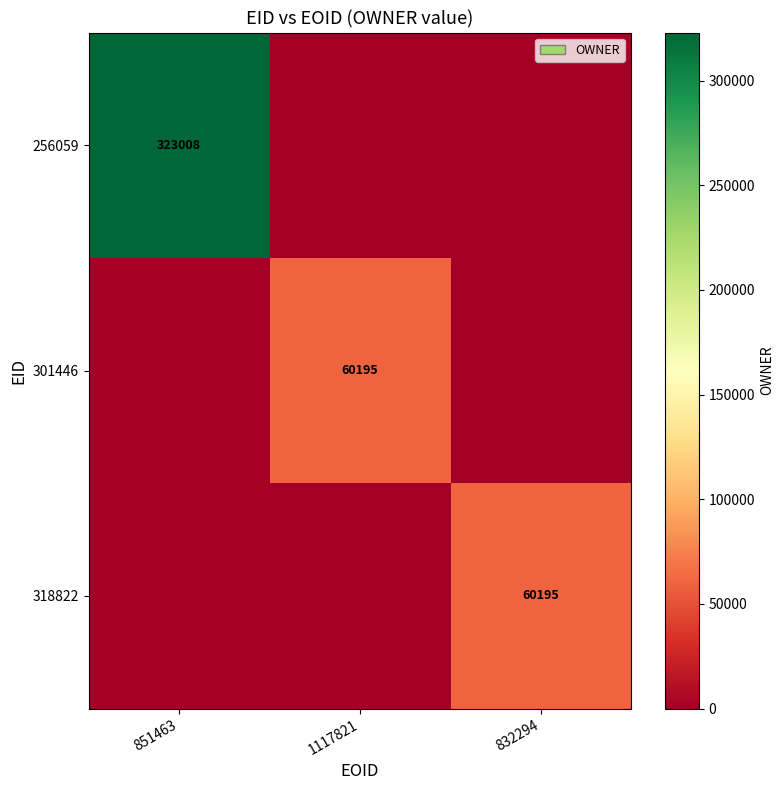

True or false: 256059 has a value of 323008 at 851463.

True